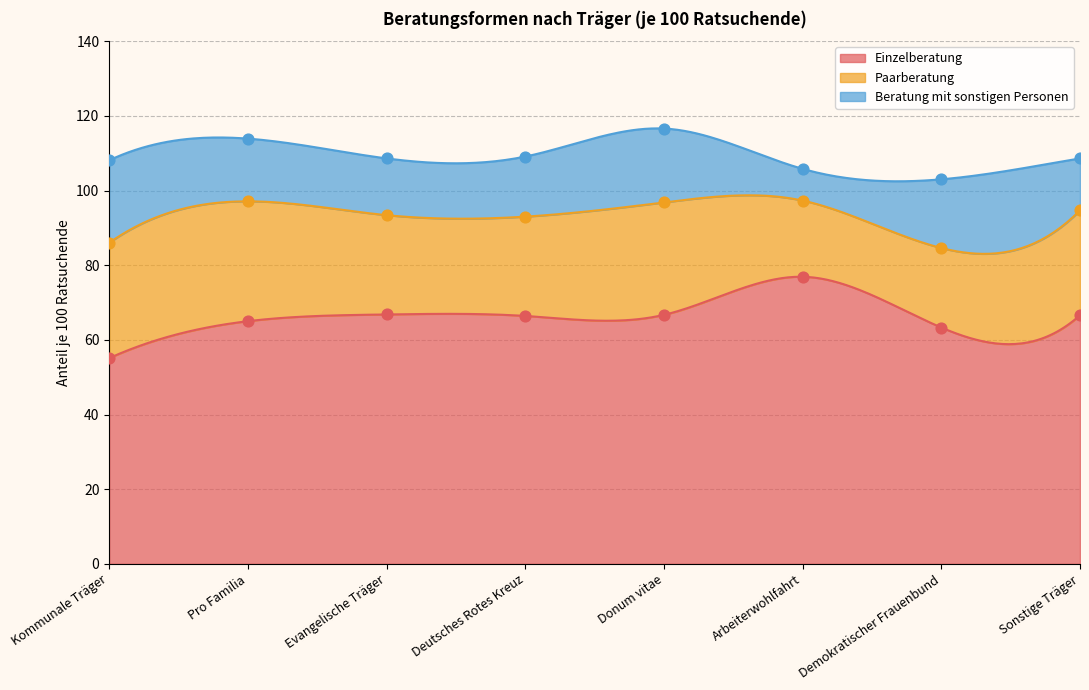

Which series contains the lowest Y value?

Beratung mit sonstigen Personen